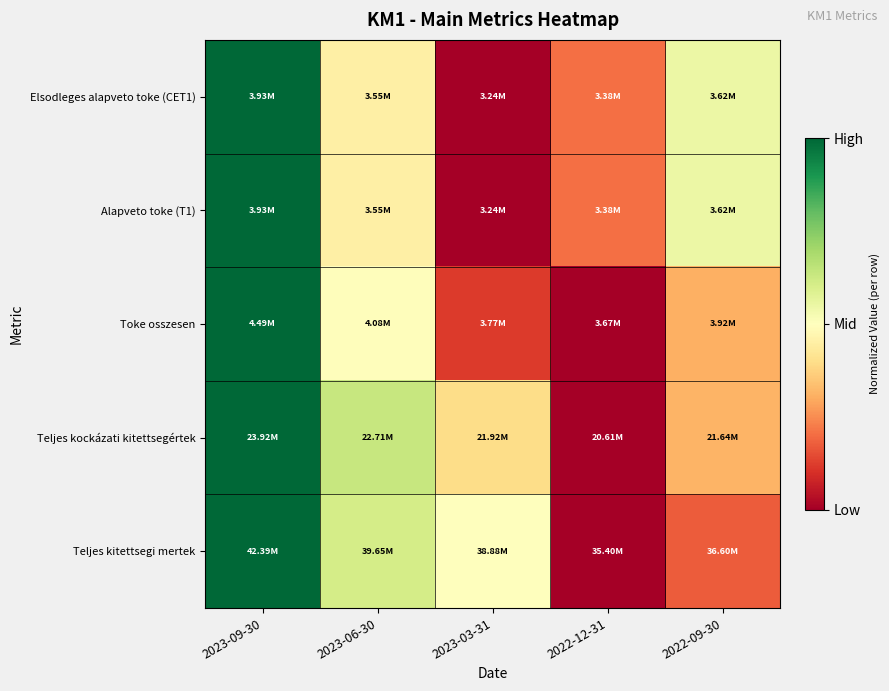

What is the spread (max minus min) of values at 2023-03-31?

0.5